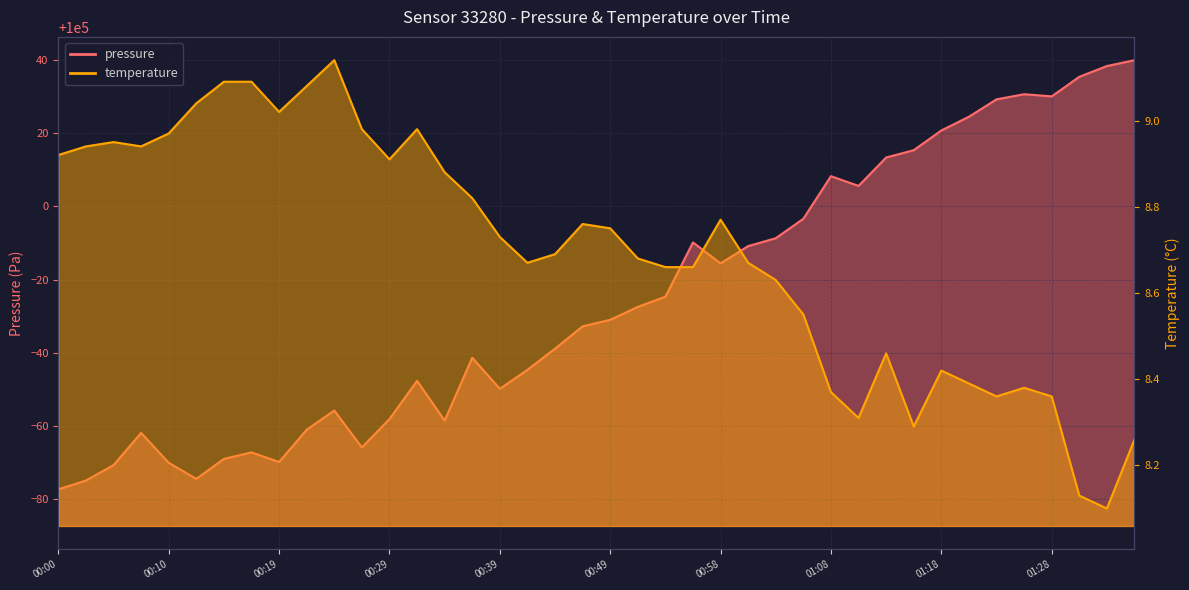

Which series has the widest spread of values?

pressure